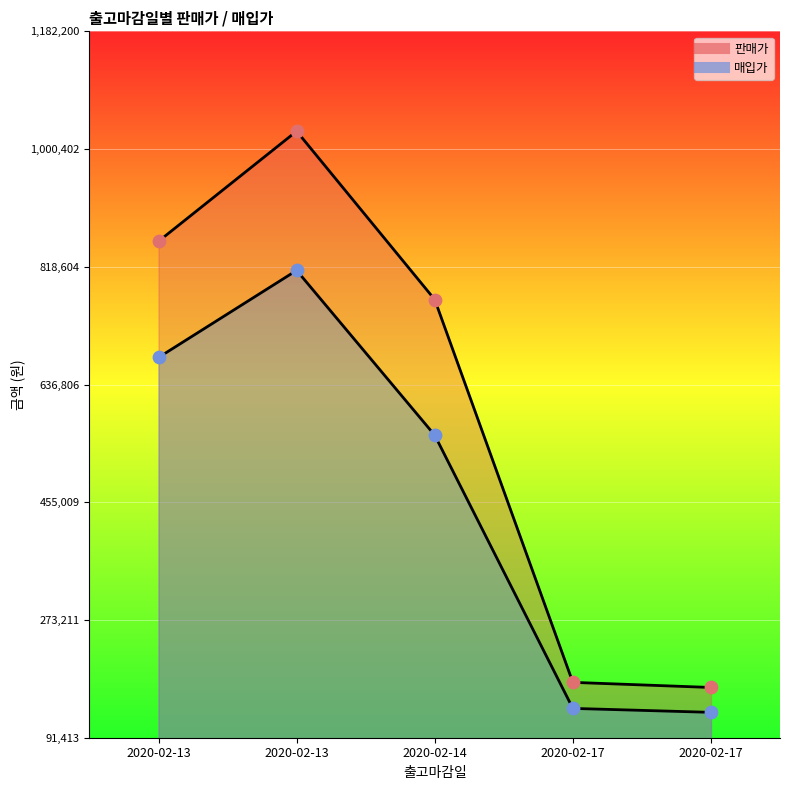

At which category is the sum across all series the highest?

2020-02-13